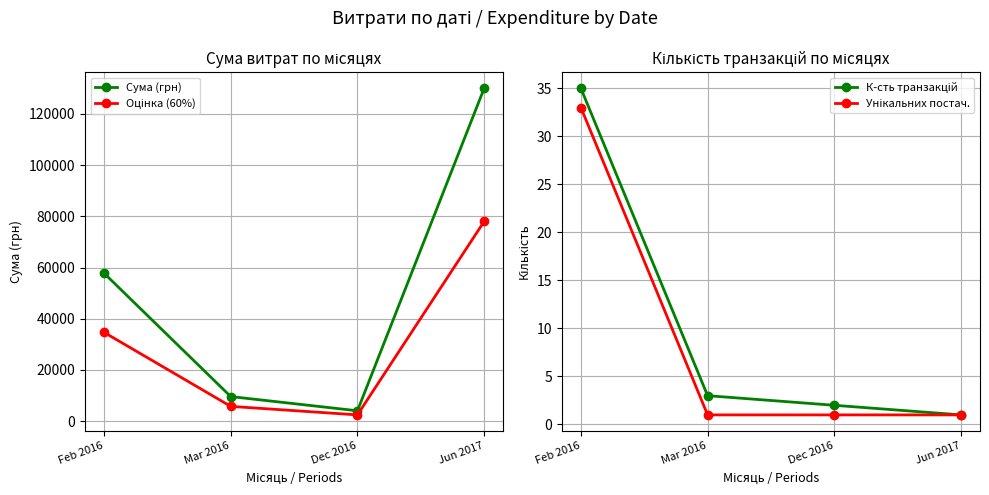

Which category has the highest value in the Унікальних постач. series?

Feb 2016